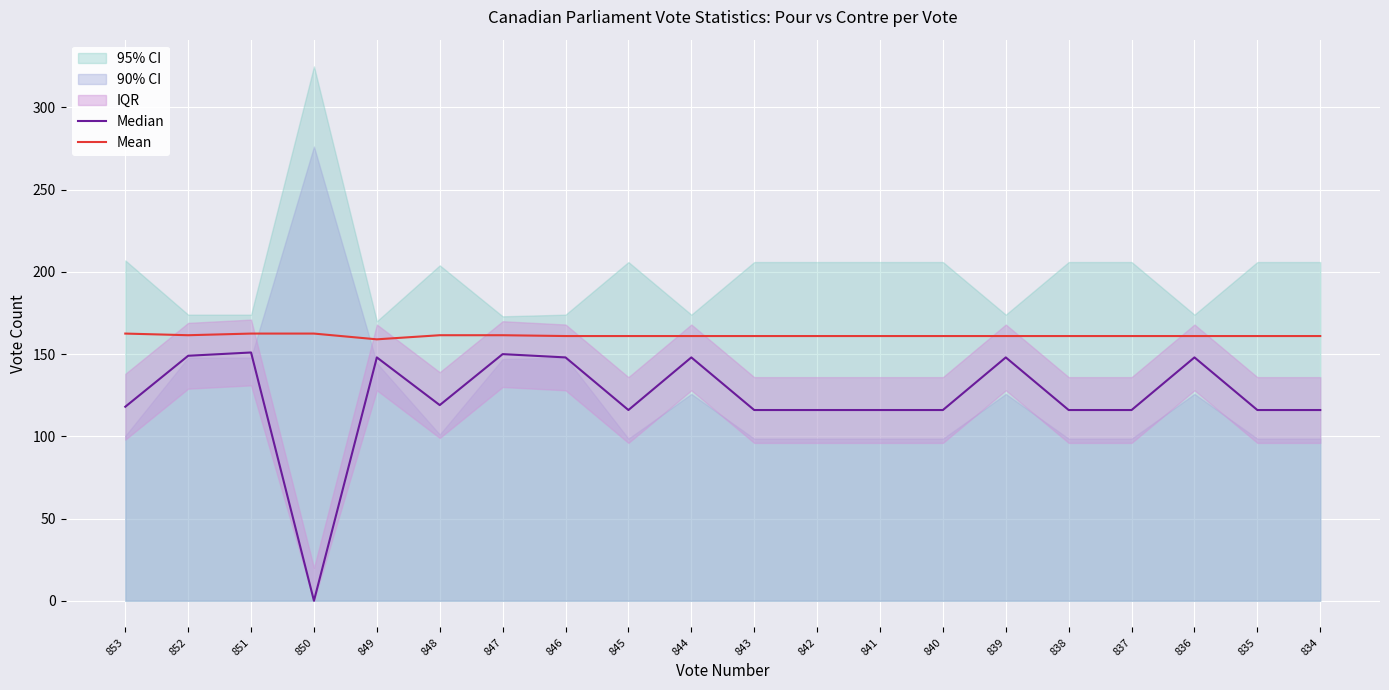

True or false: Mean and Median intersect in this chart.

False